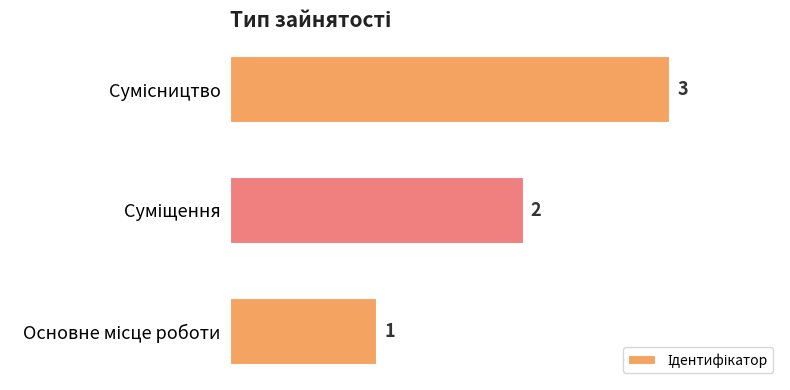

Count the values in the range 1 to 3.

3